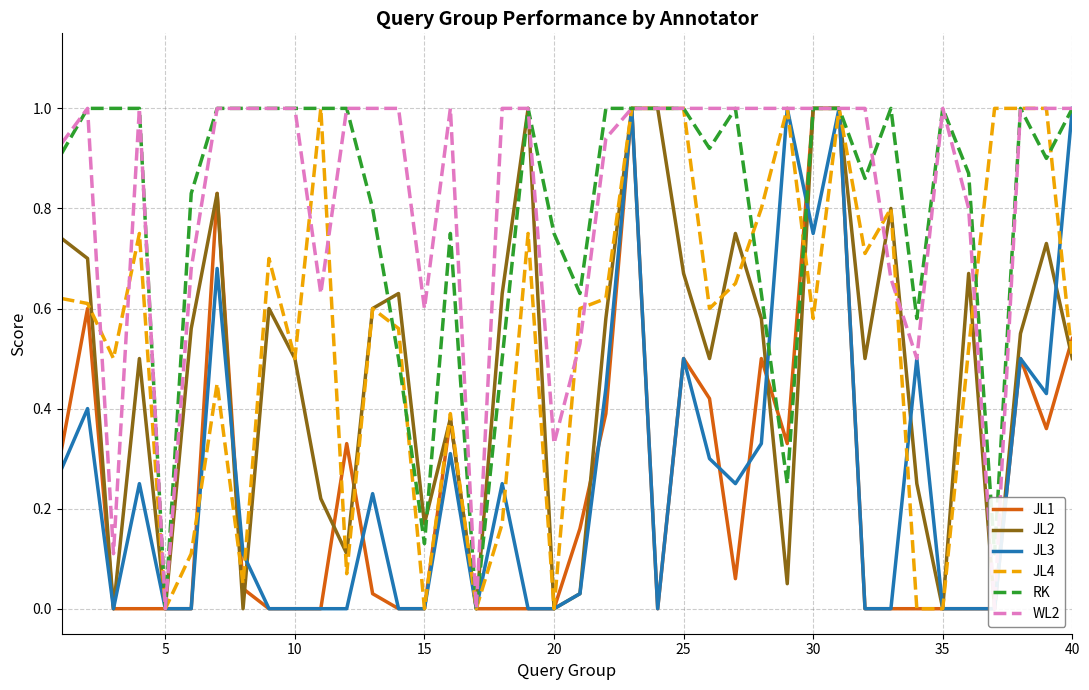

What is the greatest value displayed?

1.0